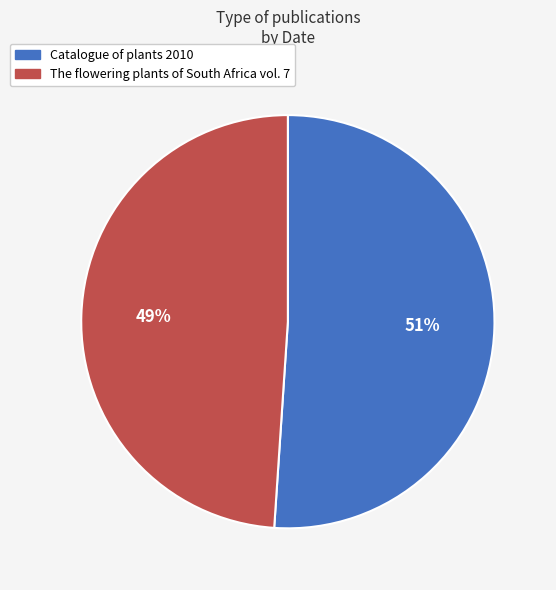

Combined, do Catalogue of plants 2010 and The flowering plants of South Africa vol. 7 account for over 50%?

Yes